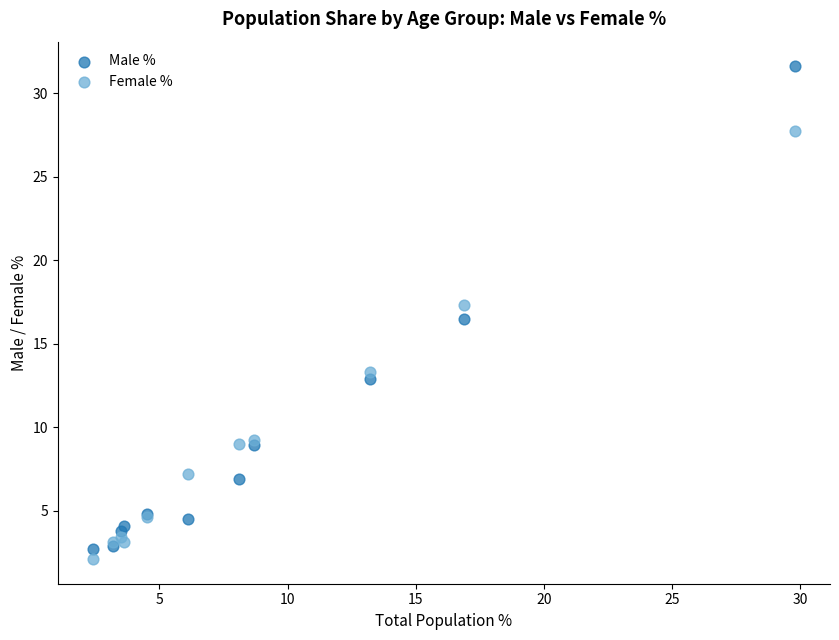

Which series has the widest spread of Y values?

Male %